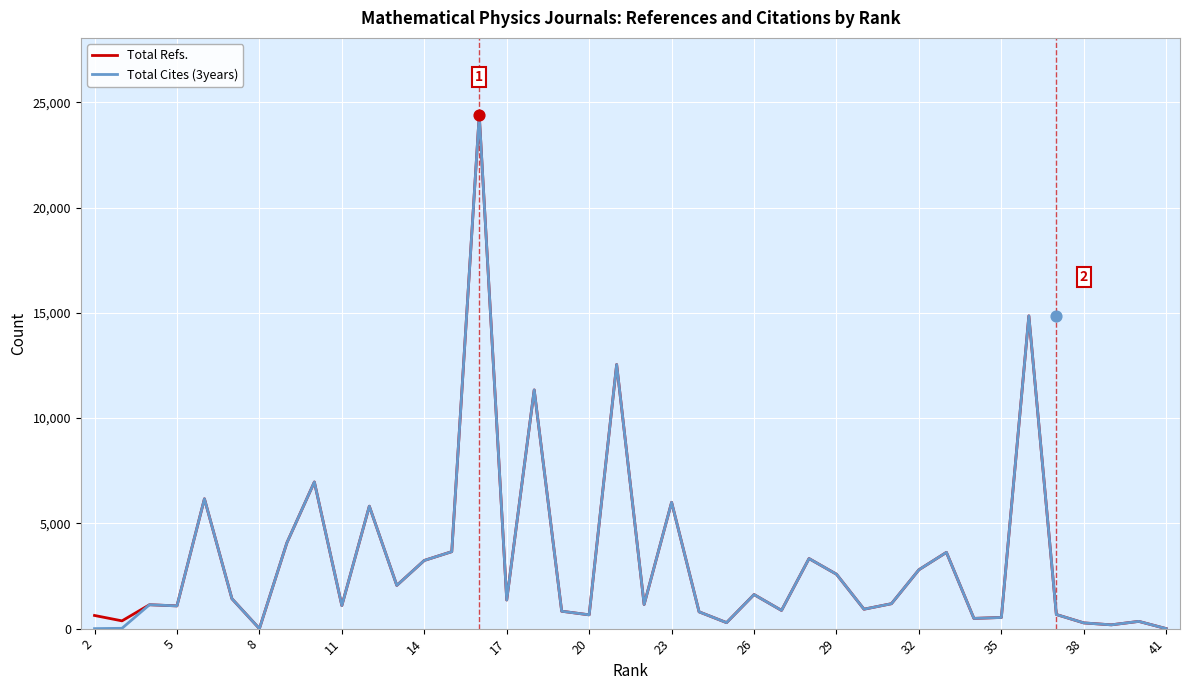

The value of Total Cites (3years) at 32 is 5028. True or false?

False